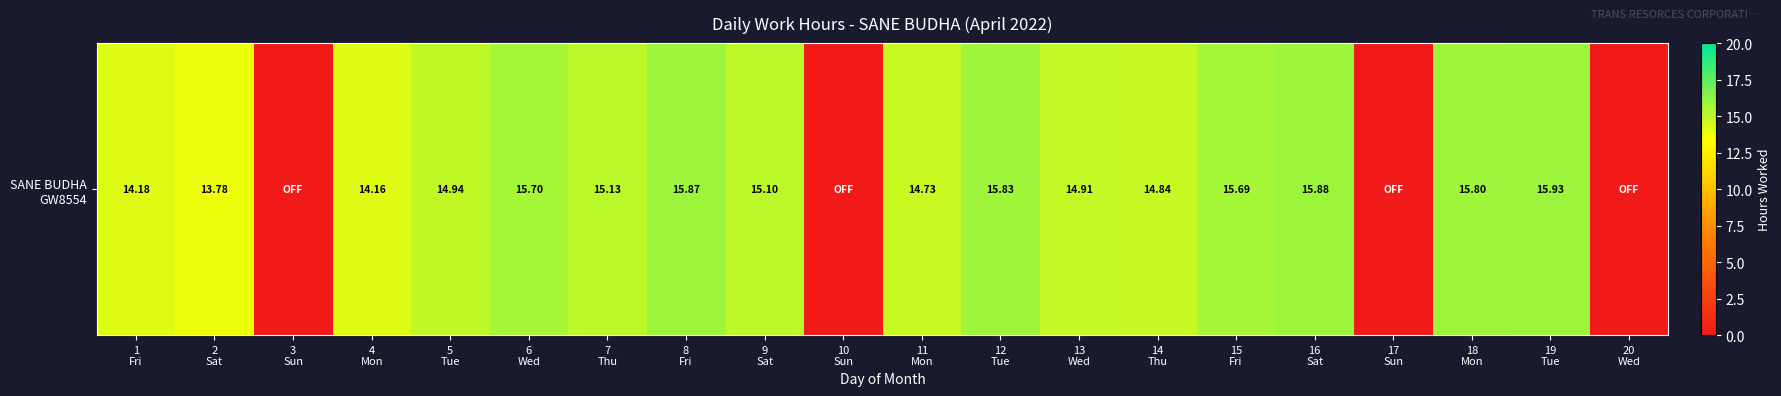

True or false: the data shows 0.0 at 17
Sun.

True